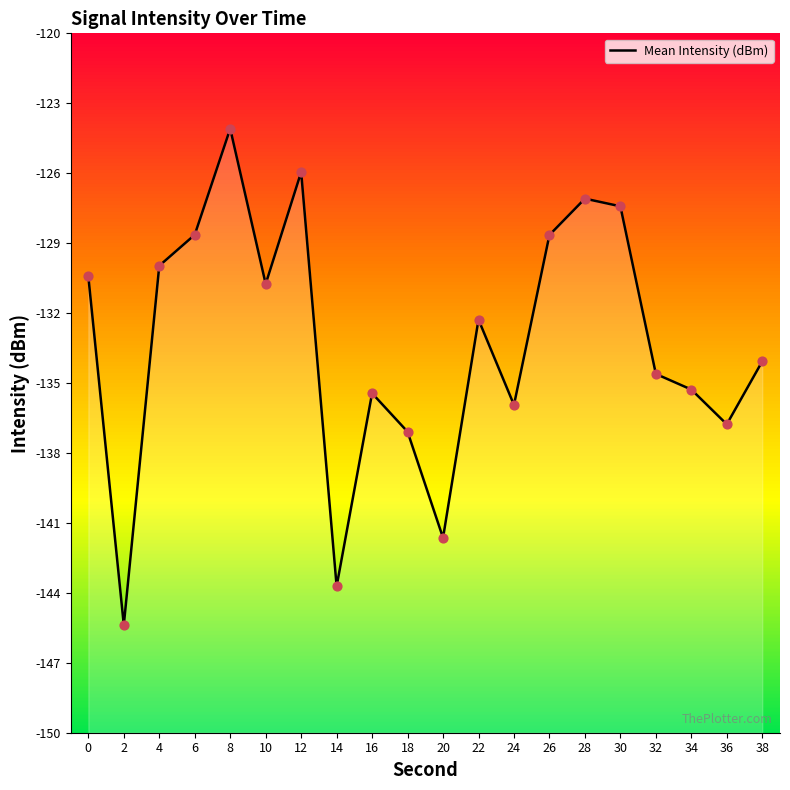

Between 6 and 0, which is larger?

6